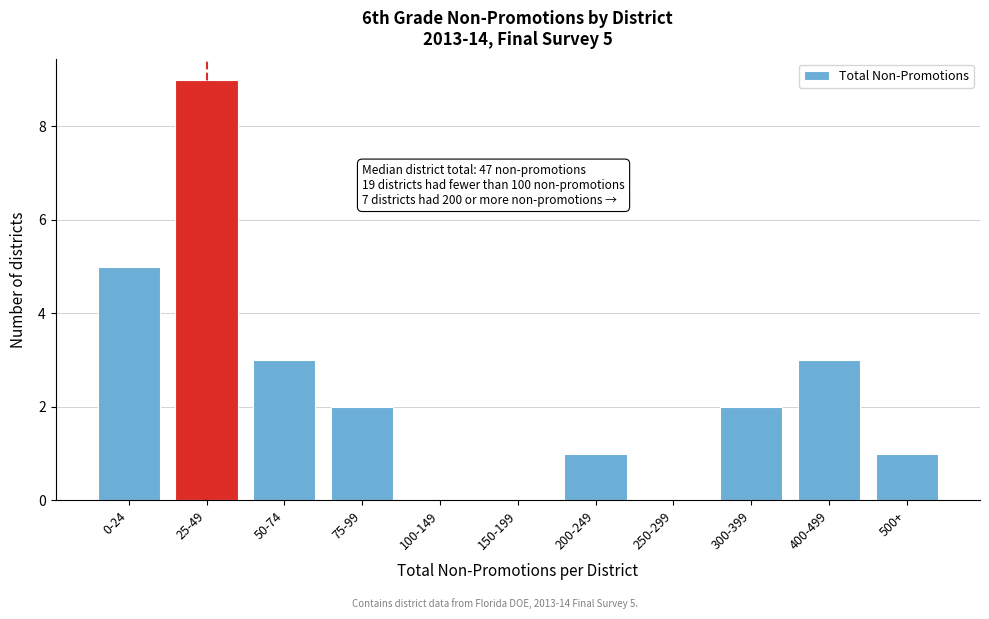

Reading left to right, transcribe all the data shown in this chart.

0-24=5	25-49=9	50-74=3	75-99=2	100-149=0	150-199=0	200-249=1	250-299=0	300-399=2	400-499=3	500+=1